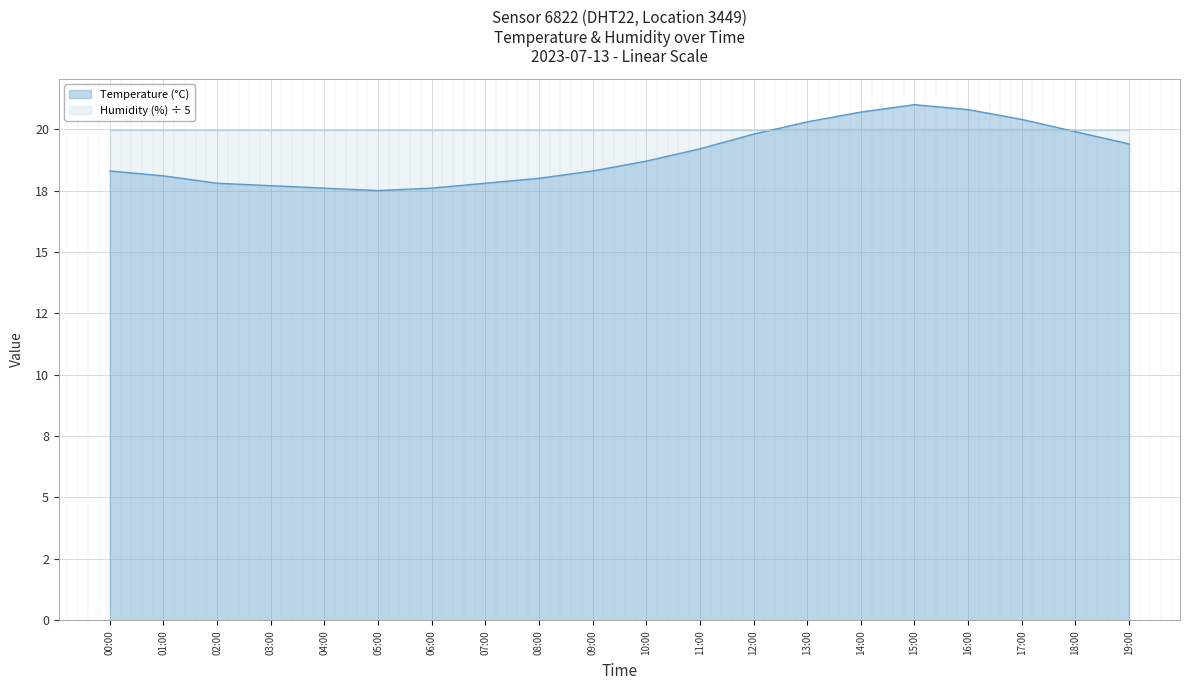

How many data points are less than 18?

6